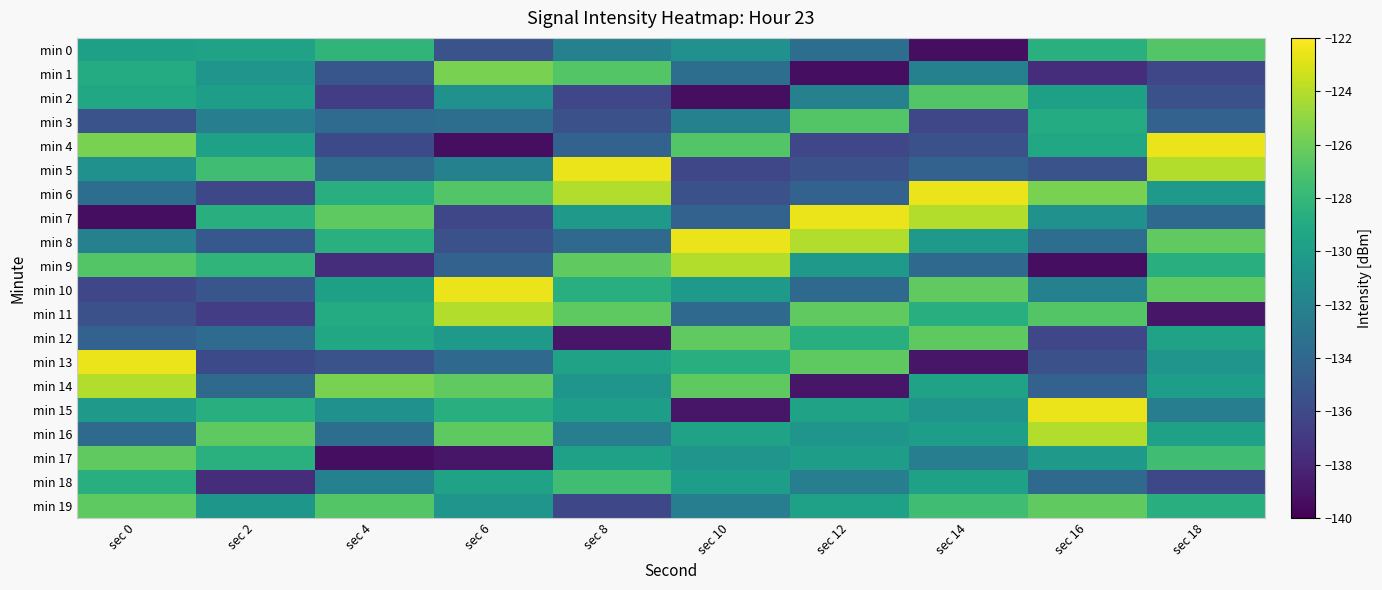

What is the total value across all series at sec 18?

-2608.6